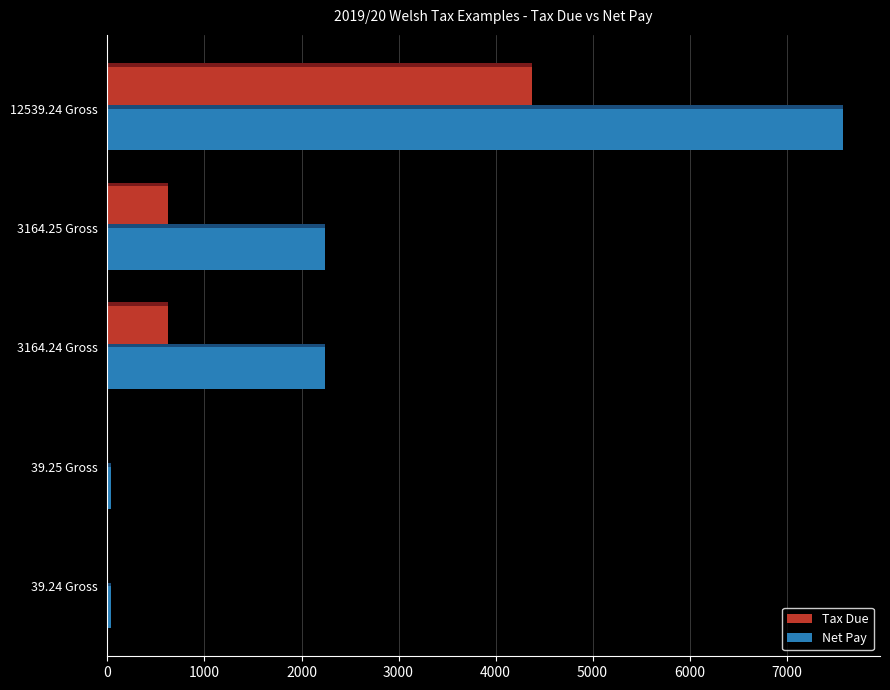

Is it true that Net Pay equals 67.9 at 39.24 Gross?

False